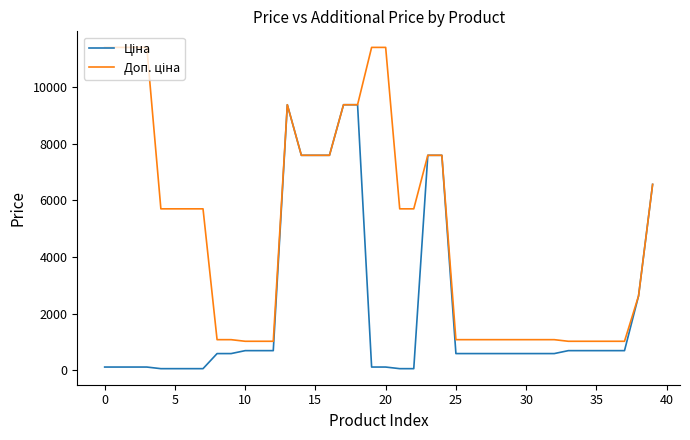

What is the greatest value displayed?

11410.0